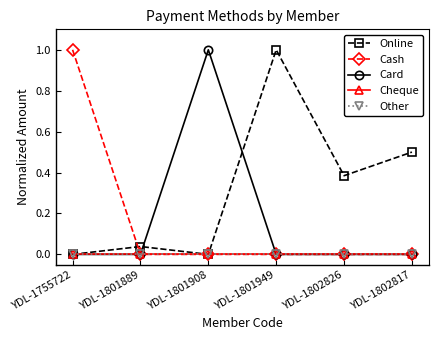

In Online, how many points are lower than both neighbors (excluding endpoints)?

2